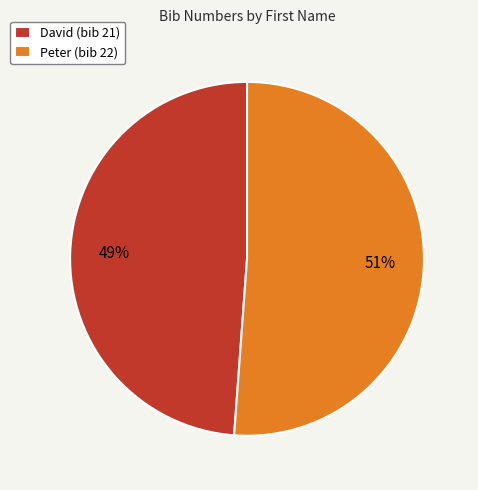

True or false: David accounts for 49% of the total.

True